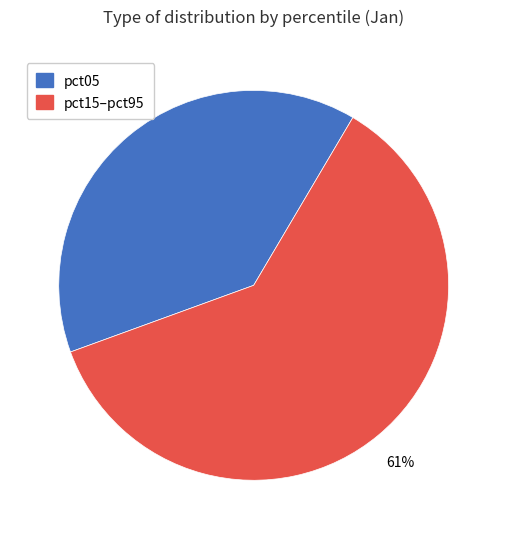

To the nearest percent, what is the difference between the largest and smallest slice percentages?

22%